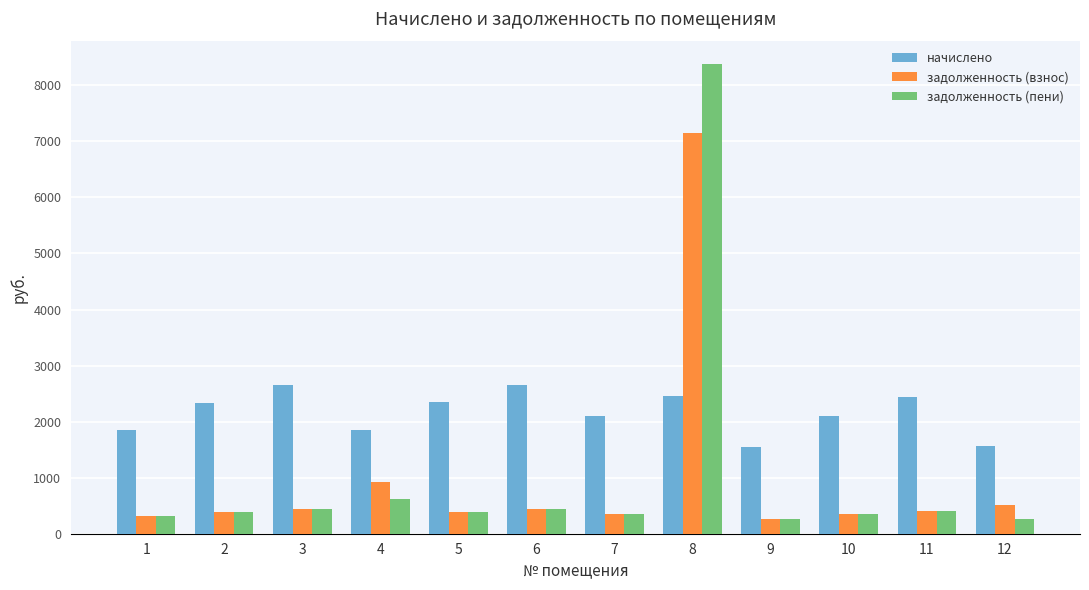

What is the value of the задолженность (пени) bar at the 2nd from the left?

387.8